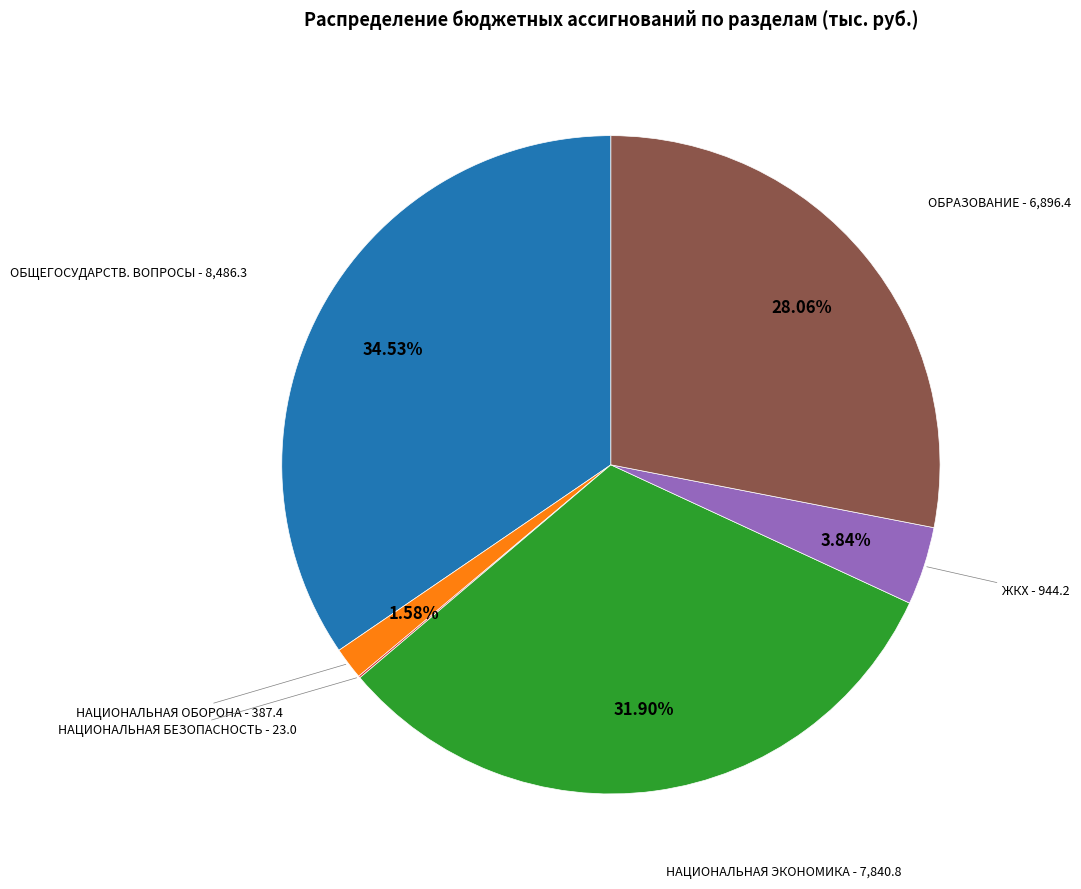

Is there any slice that represents more than half of the pie?

No